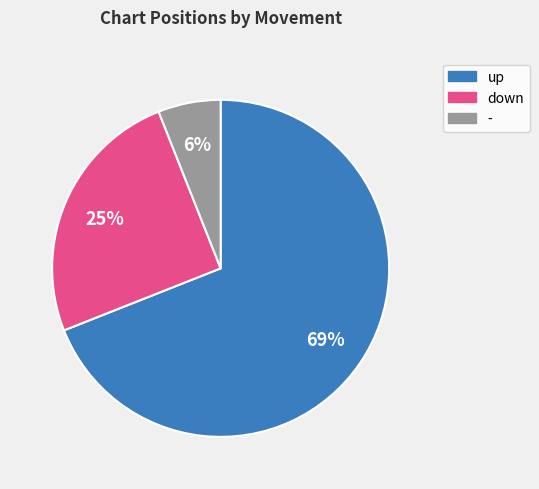

Rank the categories by value from lowest to highest.

-, down, up